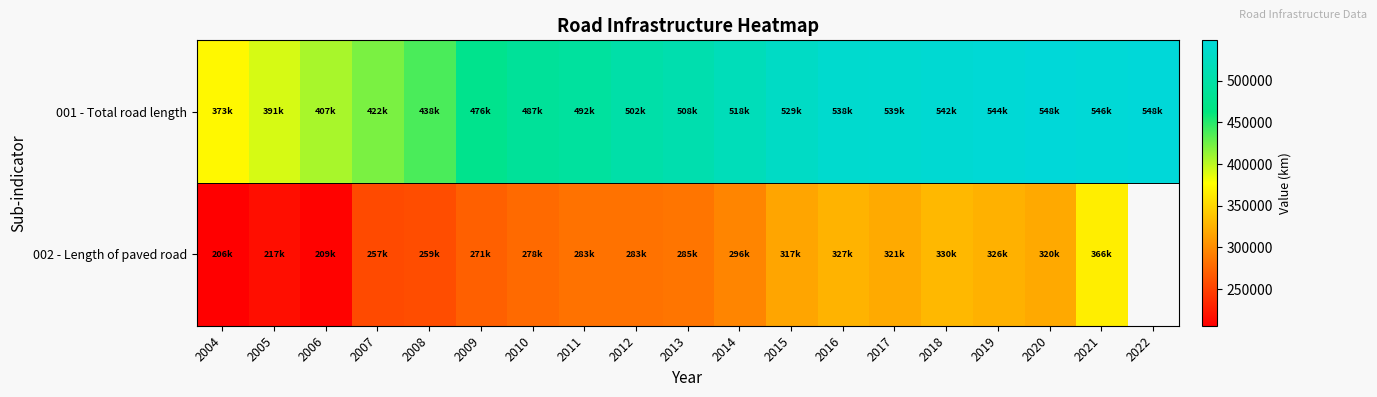

The 001 - Total road length series shows 508000.0 at 2013. True or false?

True